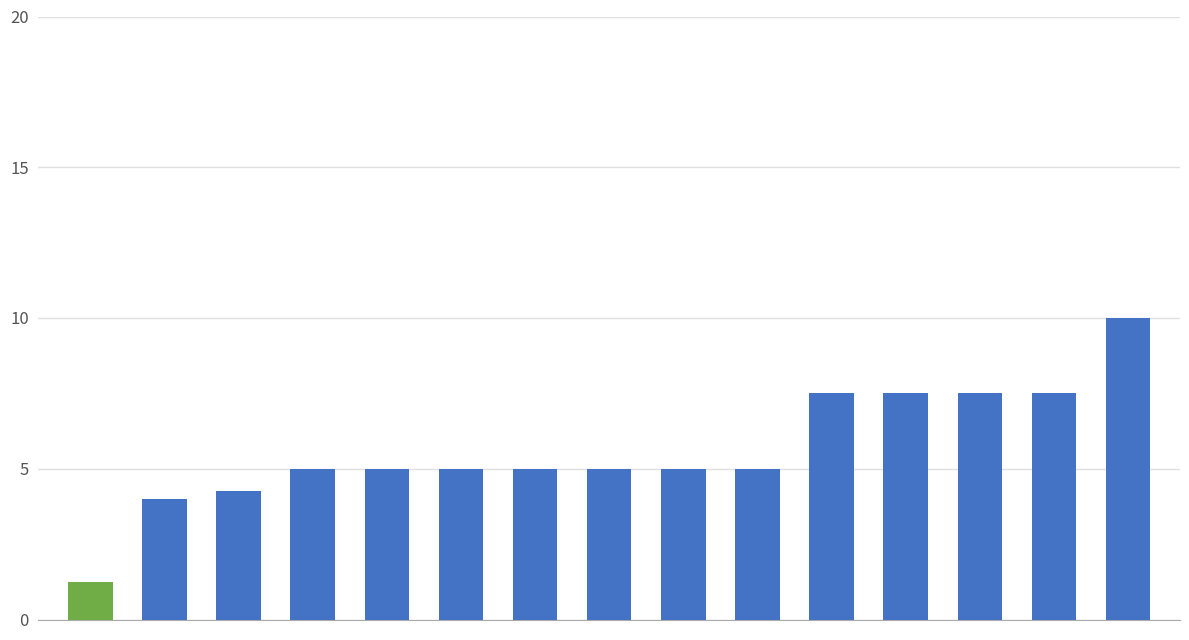

Where is 得分 nearest to the value 5?

行政案件结案率